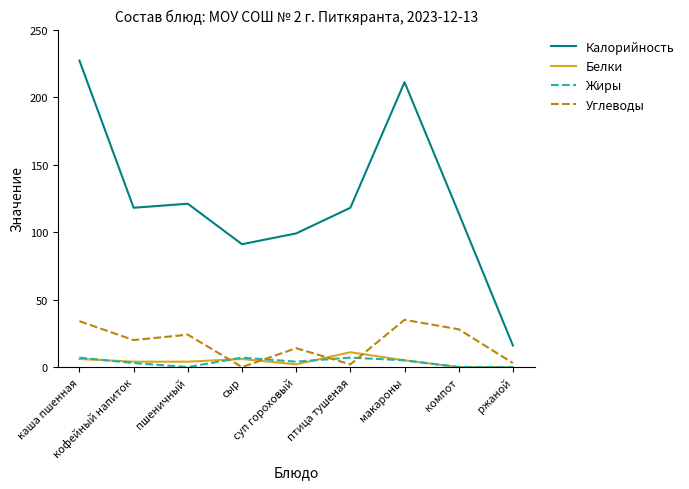

True or false: Углеводы and Калорийность cross at least once.

False